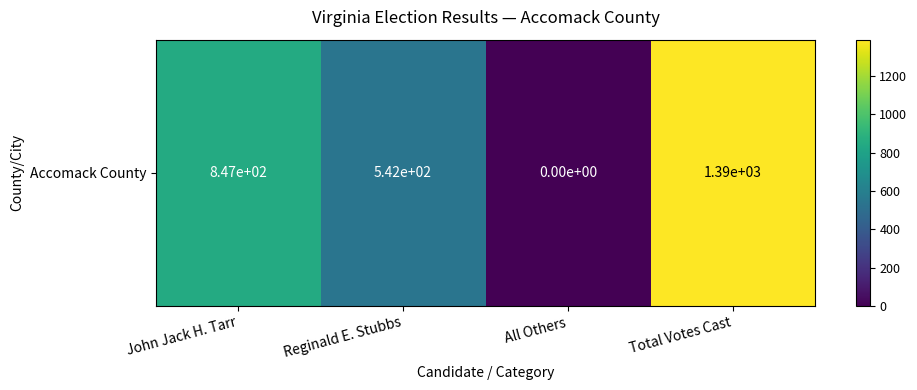

What is the average value?

694